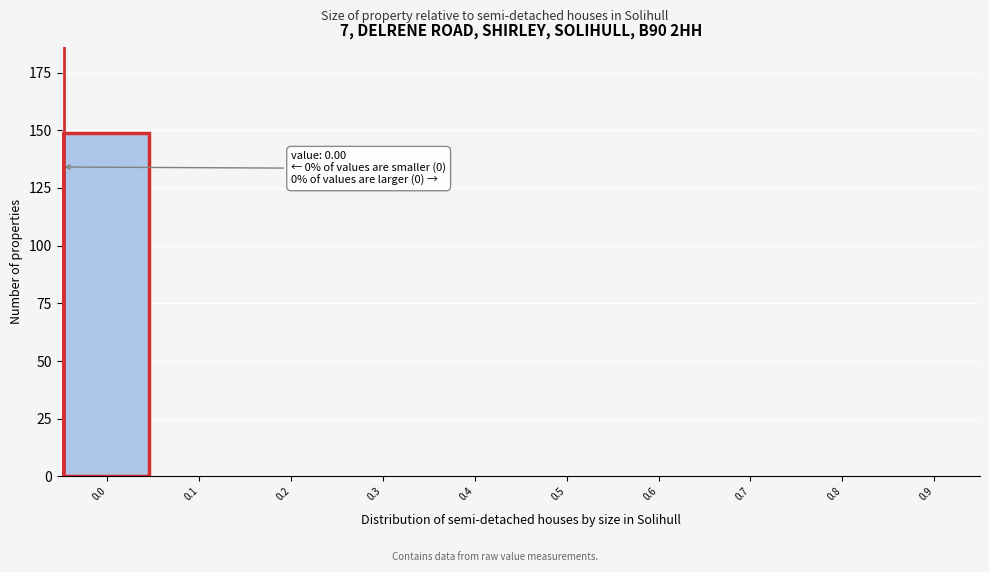

Reading right to left, extract all data points from this chart.

0.9=0	0.8=0	0.7=0	0.6=0	0.5=0	0.4=0	0.3=0	0.2=0	0.1=0	0.0=149